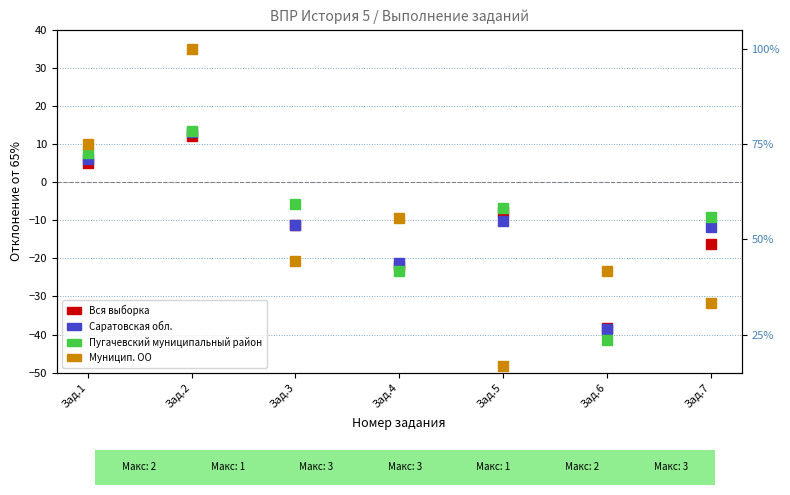

The value of Саратовская обл. at Зад.3 is -6.7. True or false?

False